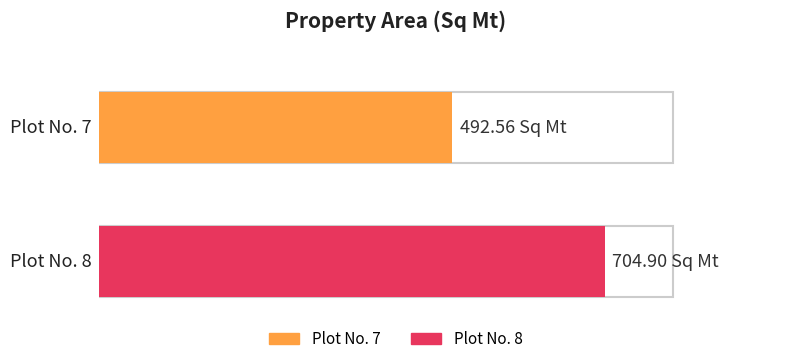

Where is the data nearest to the value 598?

Plot No. 7